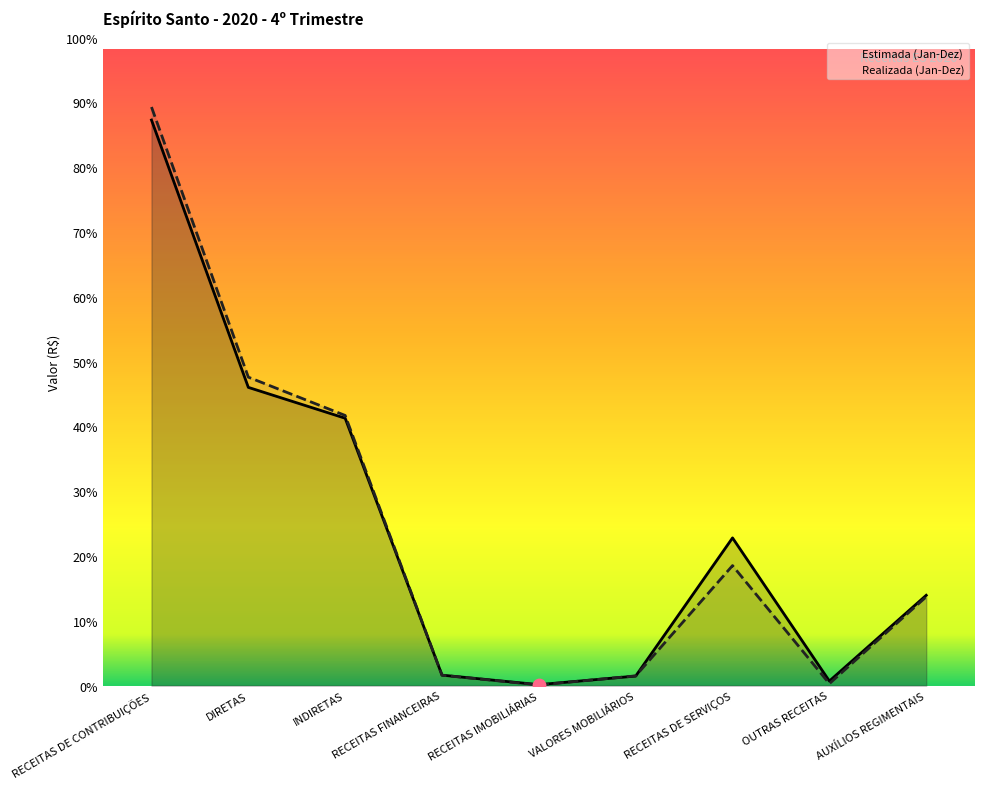

What are all the series names shown in the legend?

Estimada (Jan-Dez), Realizada (Jan-Dez)